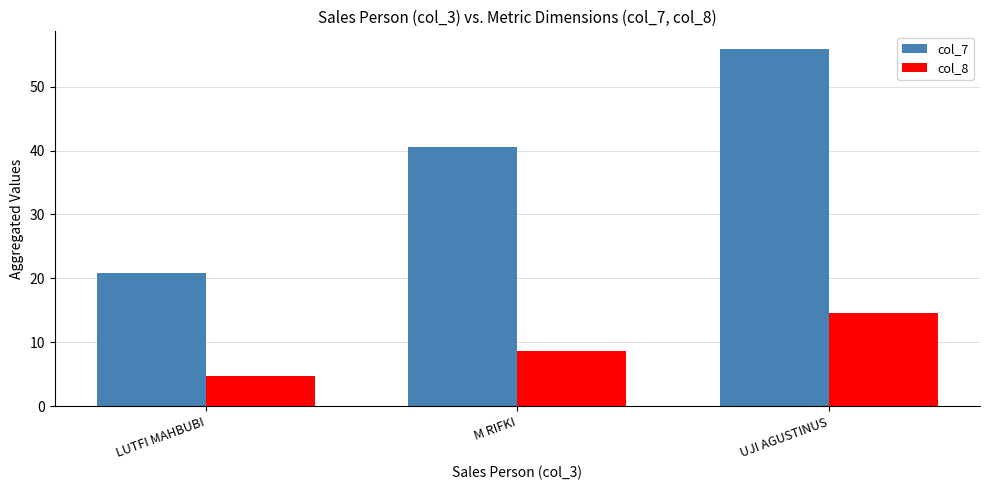

Does the chart contain stacked bars?

No